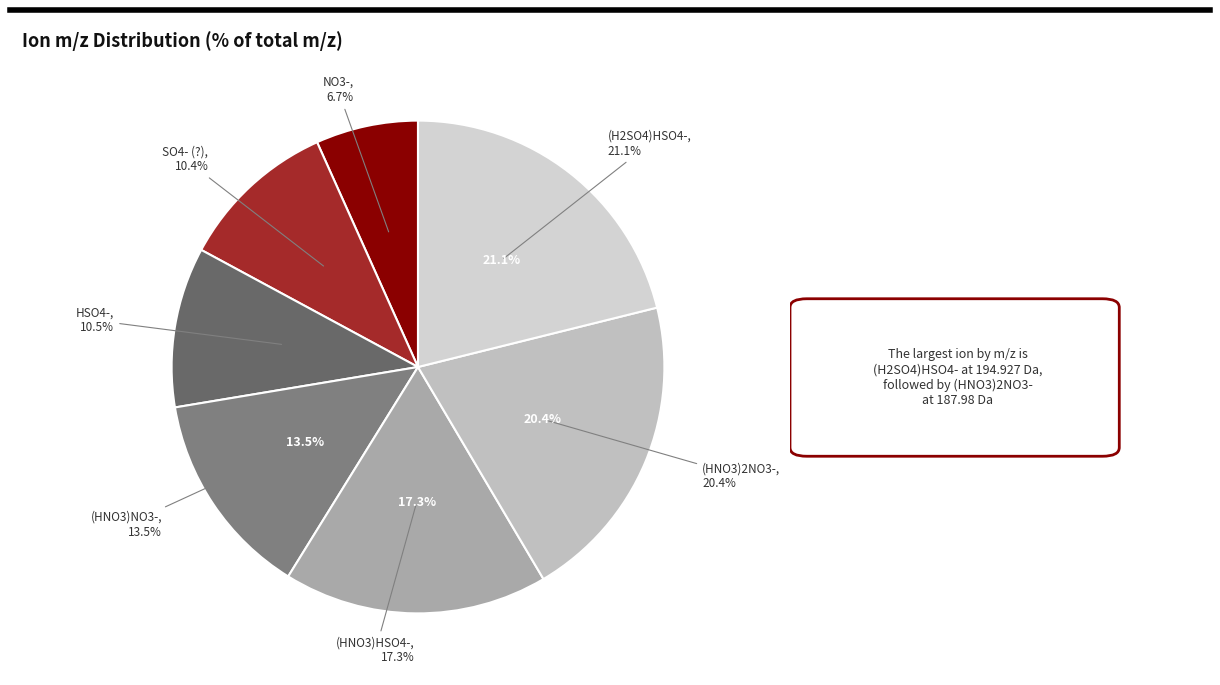

Which category has the biggest portion of the pie?

(H2SO4)HSO4-